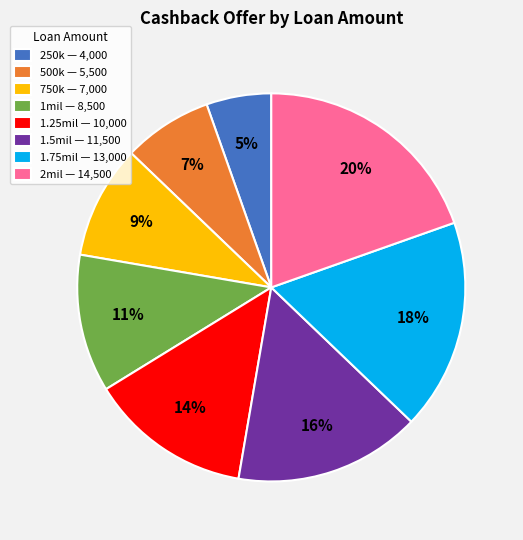

To the nearest percent, what is the average slice percentage?

12%